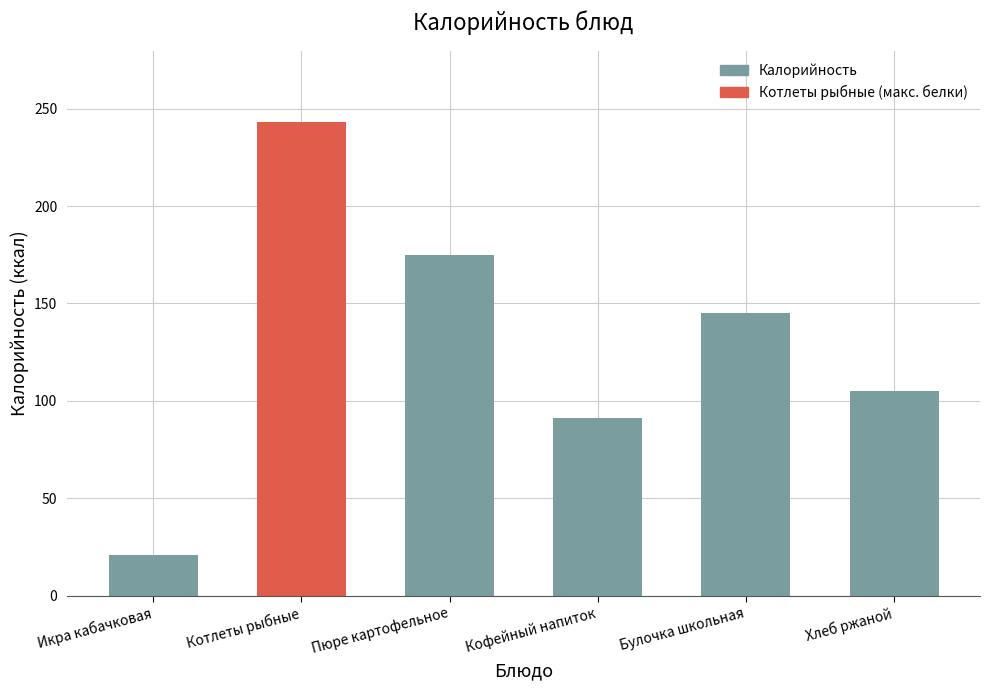

What position from the left is Булочка школьная?

5